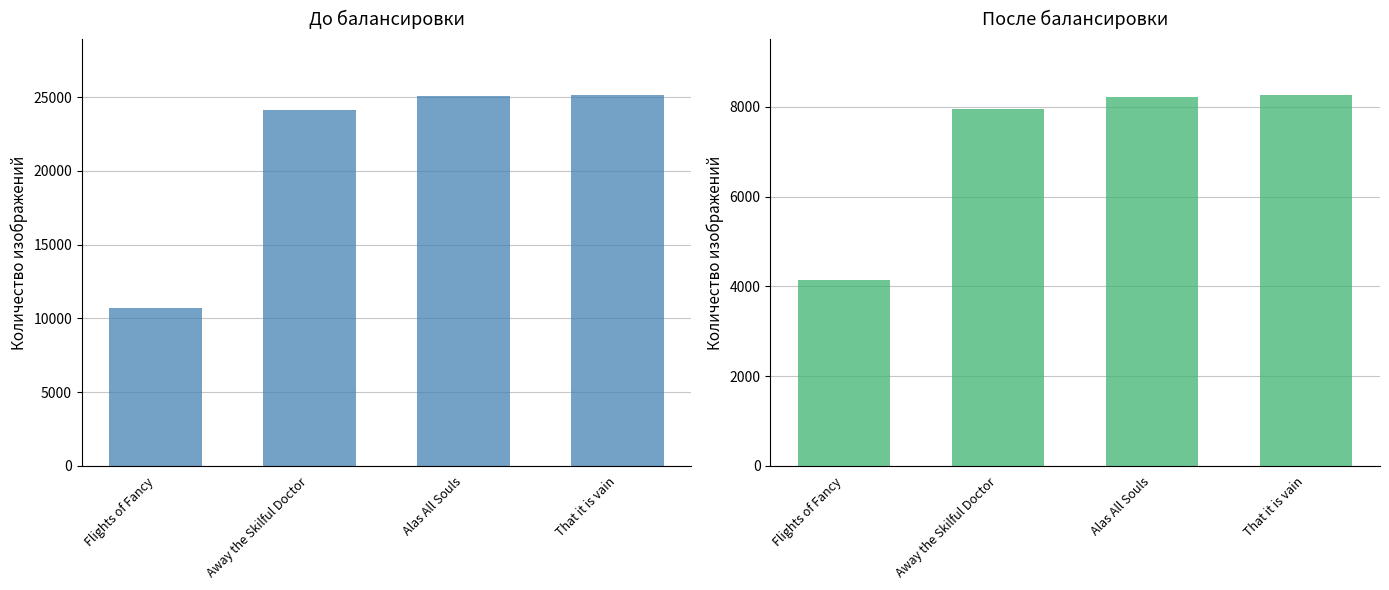

What position from the left is That it is vain?

4